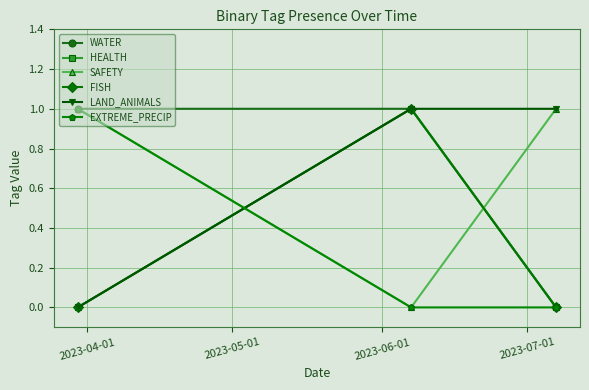

Which series has the largest range (max minus min)?

WATER